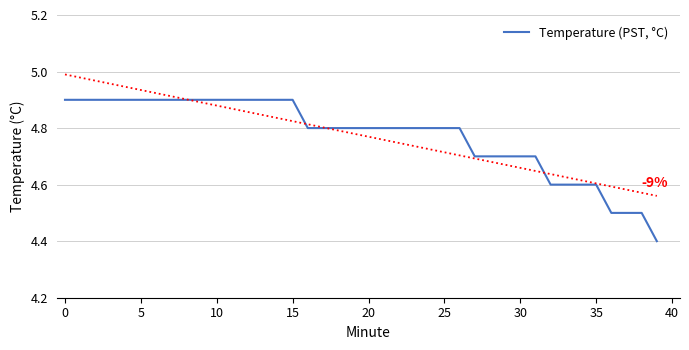

Reading left to right, what are all the values shown in this chart?

4.9	4.9	4.9	4.9	4.9	4.9	4.9	4.9	4.9	4.9	4.9	4.9	4.9	4.9	4.9	4.9	4.8	4.8	4.8	4.8	4.8	4.8	4.8	4.8	4.8	4.8	4.8	4.7	4.7	4.7	4.7	4.7	4.6	4.6	4.6	4.6	4.5	4.5	4.5	4.4